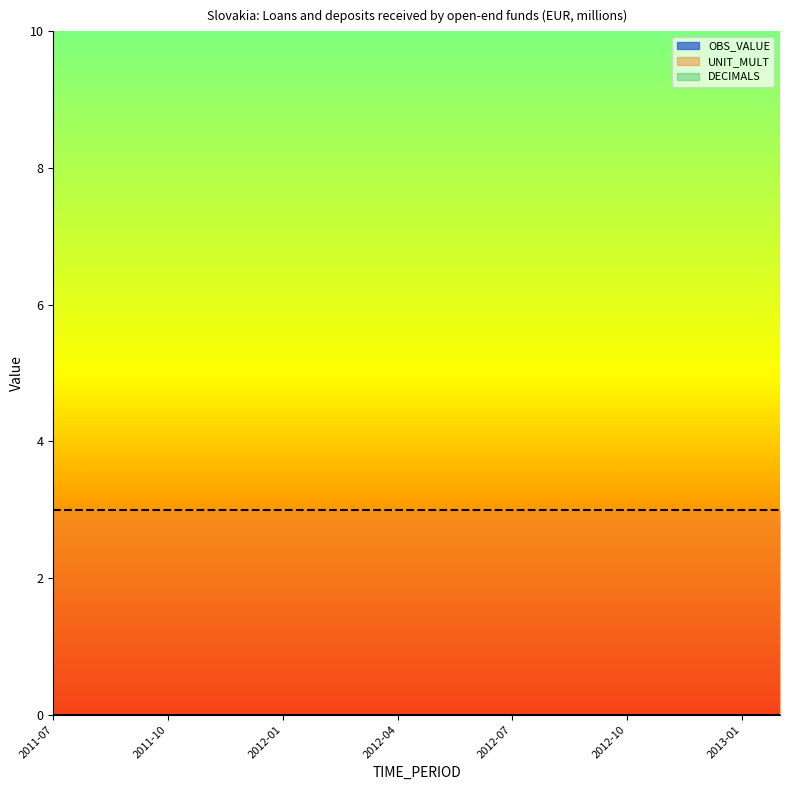

What are all the series names shown in the legend?

OBS_VALUE, UNIT_MULT, DECIMALS